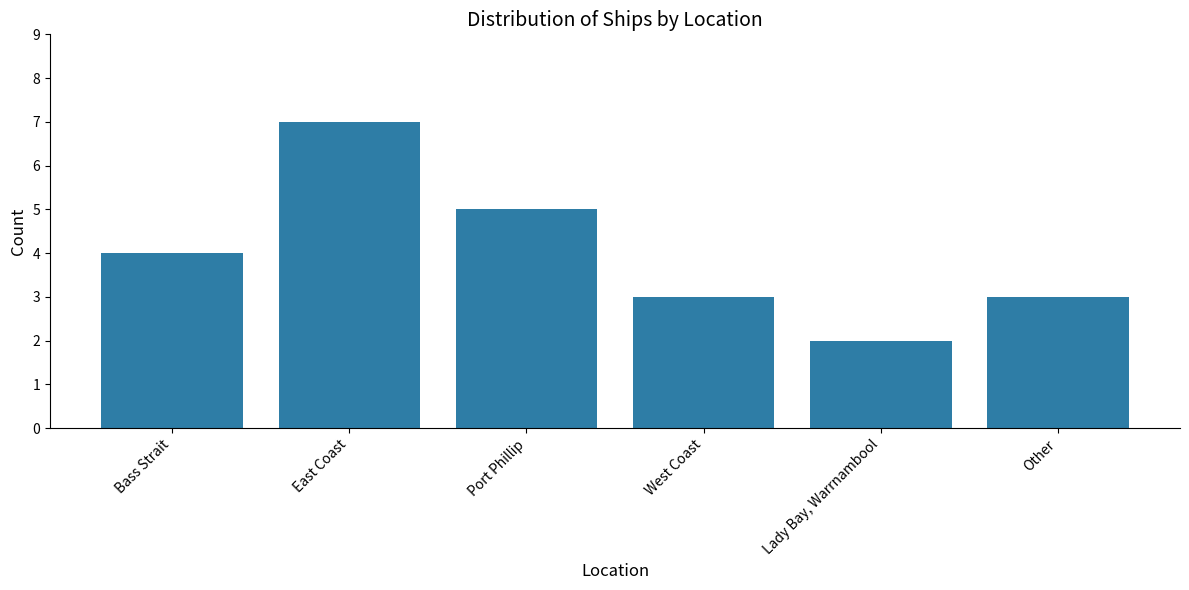

What is the change in value from Bass Strait to East Coast?

+3